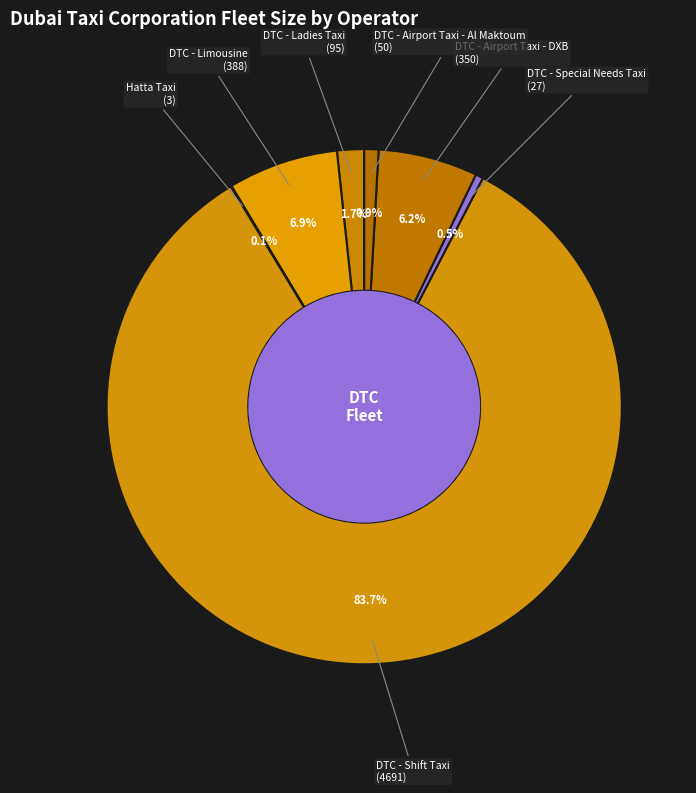

What is the majority slice?

DTC - Shift Taxi